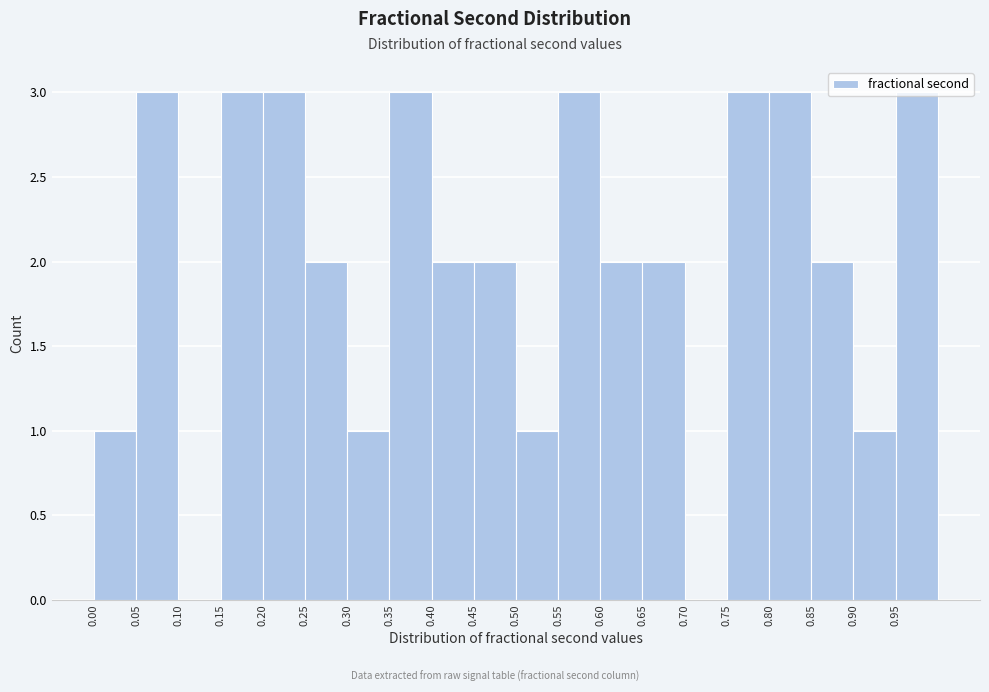

How tall is the bar that spans 0.85 to 0.90 on the x-axis? The values are not printed on the chart, so give them approximately, as read against the axis.

2